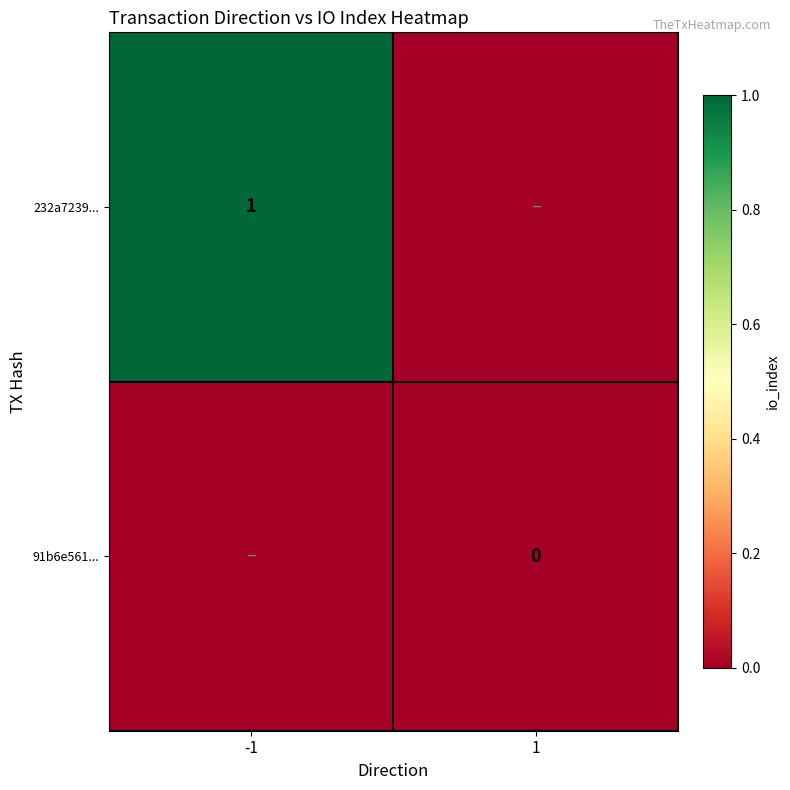

Is it true that 232a7239... equals 1 at -1?

True